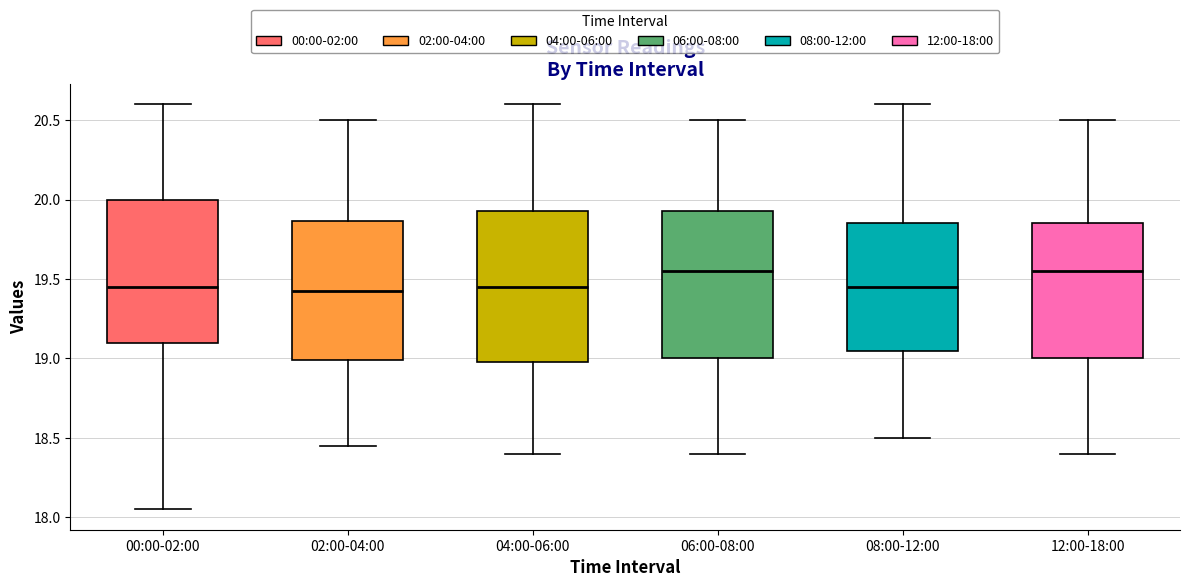

Reading left to right, read every box against the y-axis: the position of its median line, the range the box covers, and the ends of its whiskers. The values are not printed on the chart, so give them approximately, as read against the axis.

00:00-02:00: median 19.45, box 19.10 to 20.00, whiskers 18.05 to 20.60
02:00-04:00: median 19.45, box 19.00 to 19.85, whiskers 18.45 to 20.50
04:00-06:00: median 19.45, box 19.00 to 19.95, whiskers 18.40 to 20.60
06:00-08:00: median 19.55, box 19.00 to 19.95, whiskers 18.40 to 20.50
08:00-12:00: median 19.45, box 19.05 to 19.85, whiskers 18.50 to 20.60
12:00-18:00: median 19.55, box 19.00 to 19.85, whiskers 18.40 to 20.50